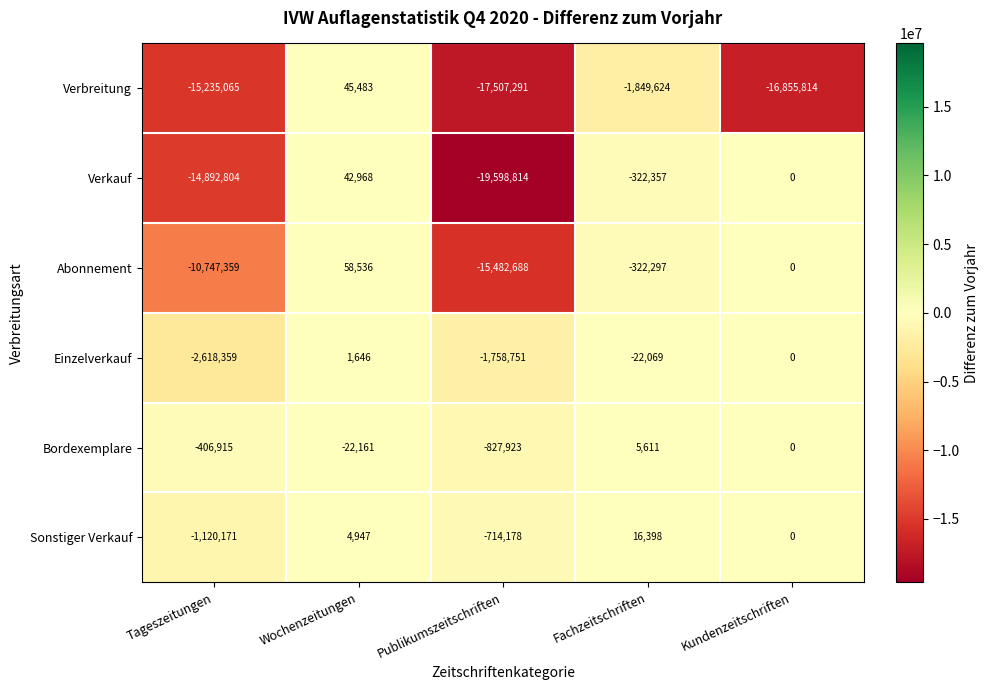

How many negative values does the Sonstiger Verkauf series have?

2